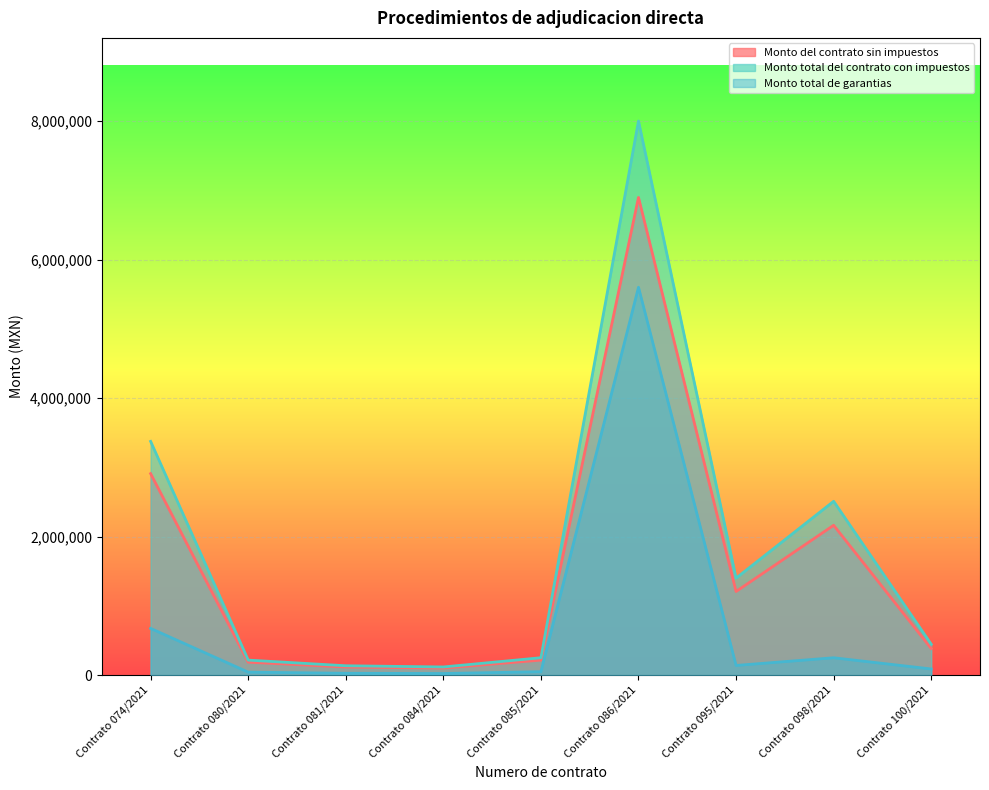

At which label does Monto del contrato sin impuestos first exceed 384523?

Contrato 074/2021